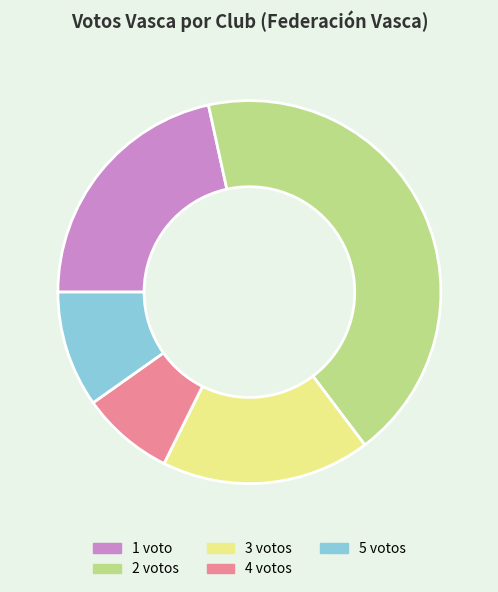

How many segments does this pie chart have?

5